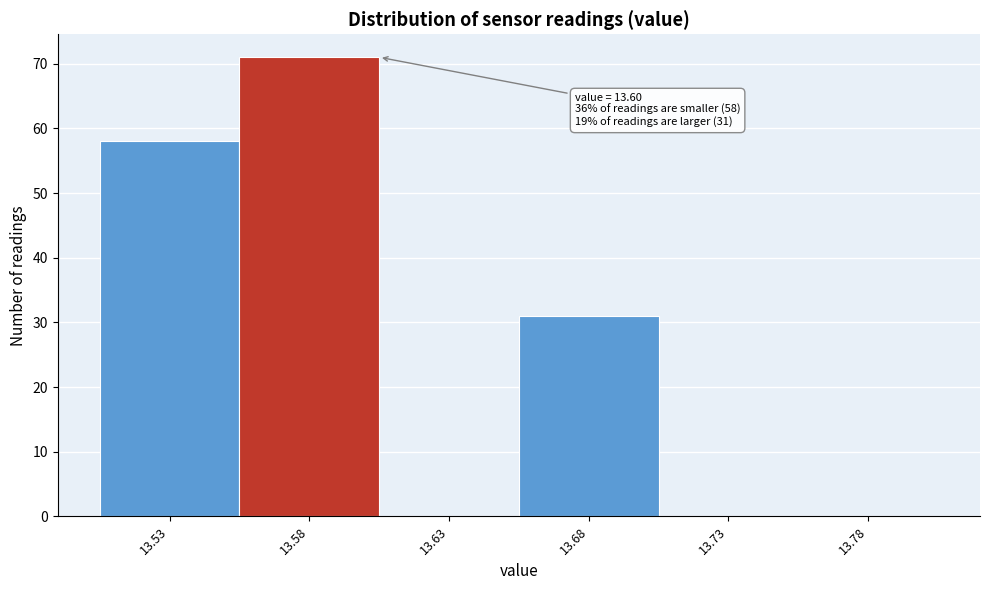

Reading left to right, list all the values displayed in this chart.

13.53=58	13.58=71	13.63=0	13.68=31	13.73=0	13.78=0